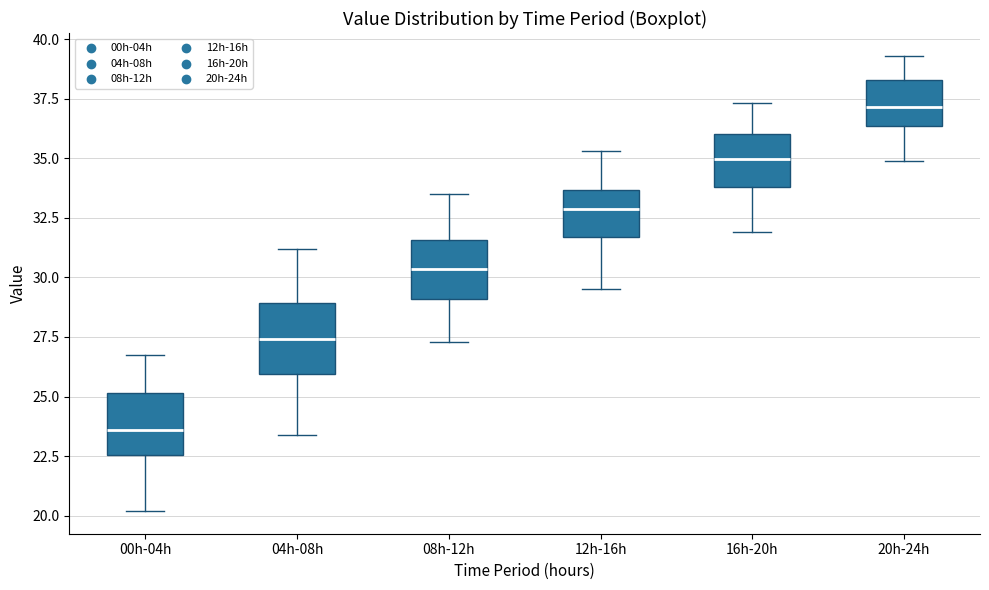

Reading left to right, transcribe this box plot: for each box, give where its median line is, the range the box spans, and where its two whiskers end, as read against the y-axis. The values are not printed on the chart, so give them approximately, as read against the axis.

00h-04h: median 23.5, box 22.5 to 25.0, whiskers 20.0 to 26.5
04h-08h: median 27.5, box 26.0 to 29.0, whiskers 23.5 to 31.0
08h-12h: median 30.5, box 29.0 to 31.5, whiskers 27.5 to 33.5
12h-16h: median 33.0, box 31.5 to 33.5, whiskers 29.5 to 35.5
16h-20h: median 35.0, box 34.0 to 36.0, whiskers 32.0 to 37.5
20h-24h: median 37.0, box 36.5 to 38.5, whiskers 35.0 to 39.5